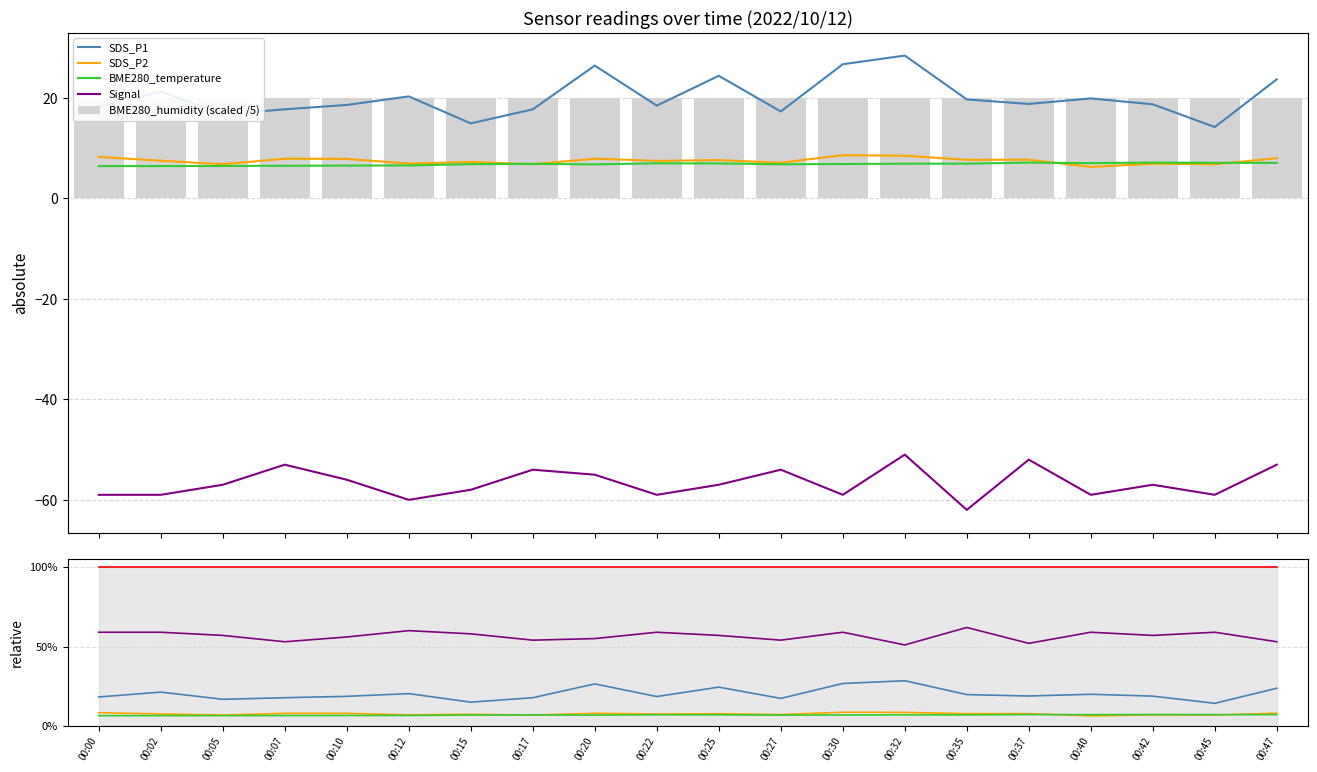

What is the difference between the second highest and minimum values in the SDS_P1 series?

0.1